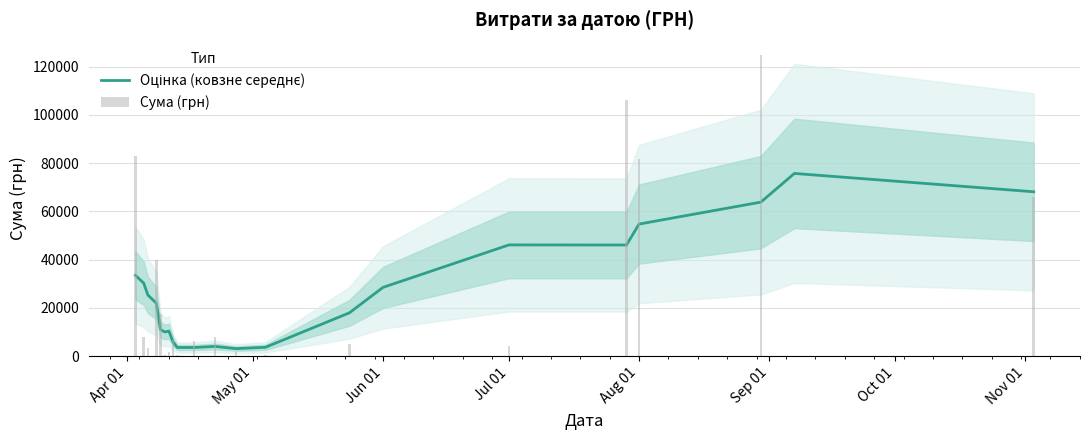

What is the value of the Сума (грн) bar at the 2nd from the left?

7956.0